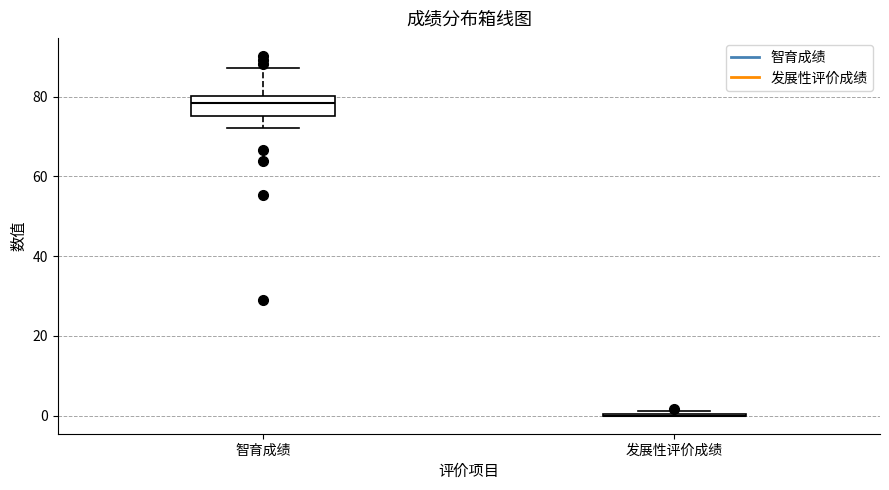

Reading left to right, transcribe this box plot: for each box, give where its median line is, the range the box spans, and where its two whiskers end, as read against the y-axis. The values are not printed on the chart, so give them approximately, as read against the axis.

智育成绩: median 78, box 76 to 80, whiskers 72 to 88
发展性评价成绩: box collapsed to a line at 0, whiskers 0 to 2